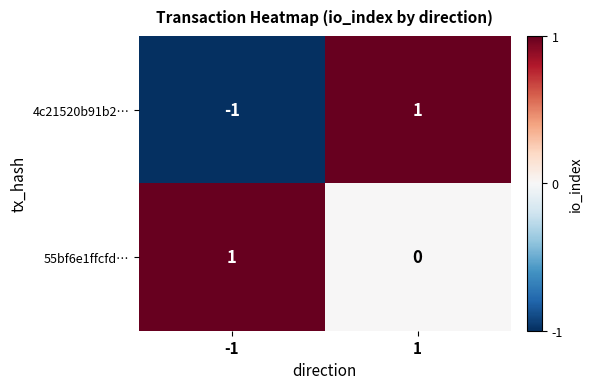

Reading left to right, extract all data points from this chart.

4c21520b91b2…: -1	1
55bf6e1ffcfd…: 1	0